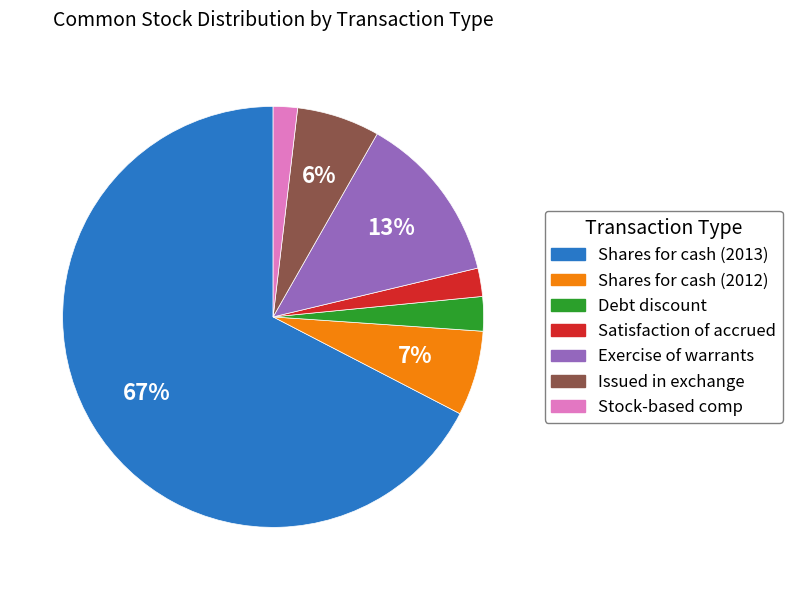

Which category has the biggest portion of the pie?

Shares for cash (2013)